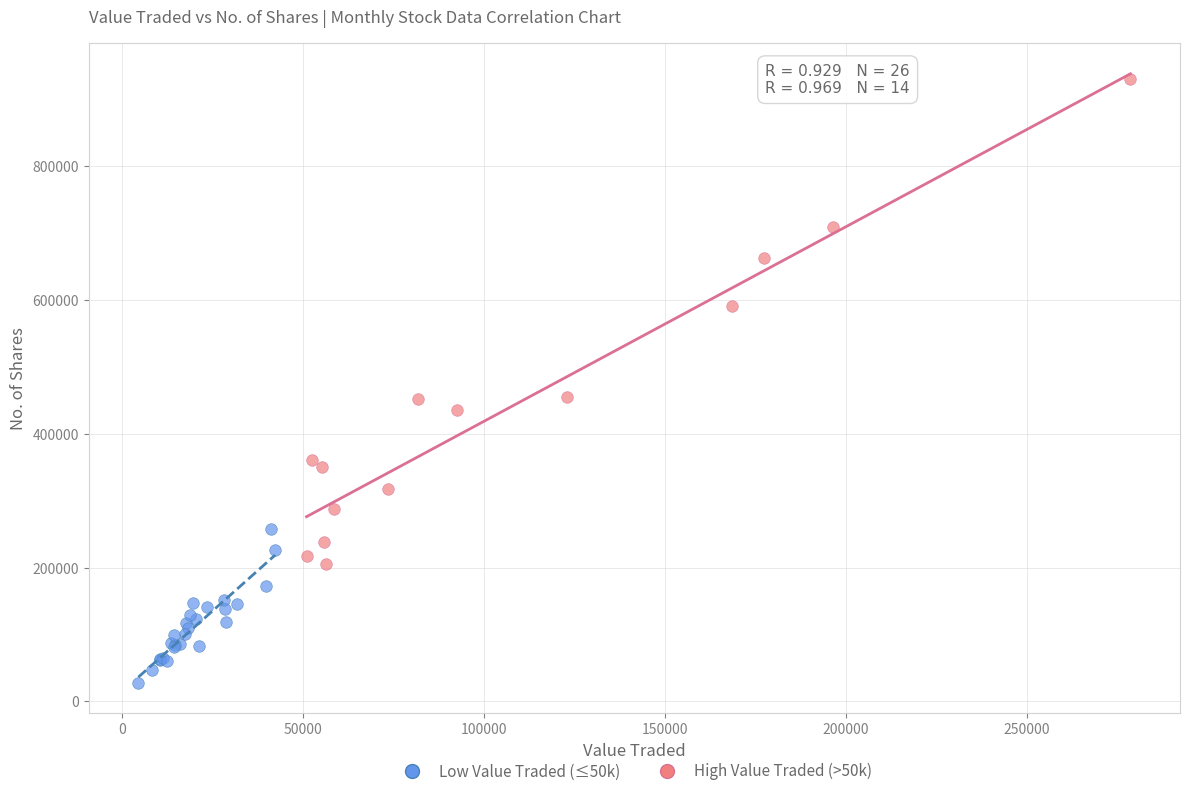

Which series contains the lowest Y value?

Low Value Traded (≤50k)